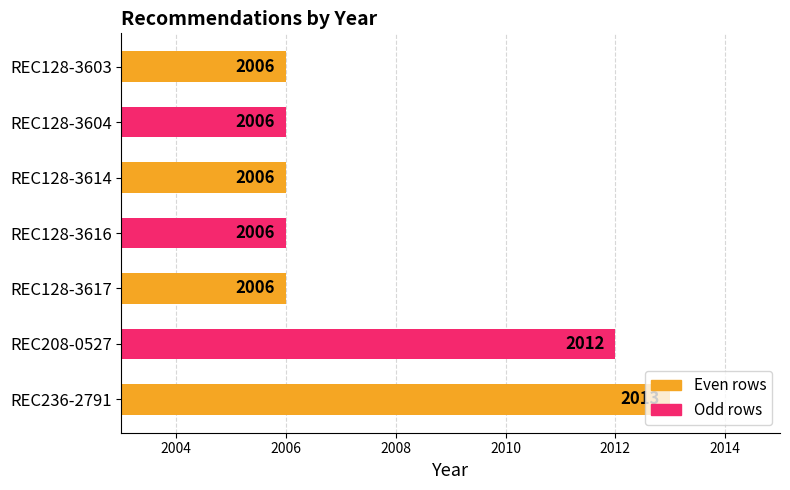

What is the average value?

2008